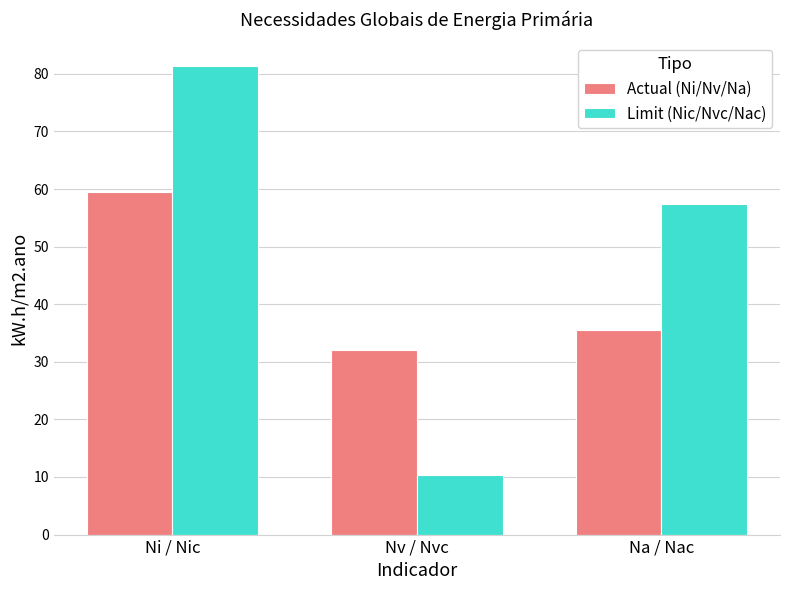

What is the sum of the Limit (Nic/Nvc/Nac) values at Na / Nac and Nv / Nvc?

67.8